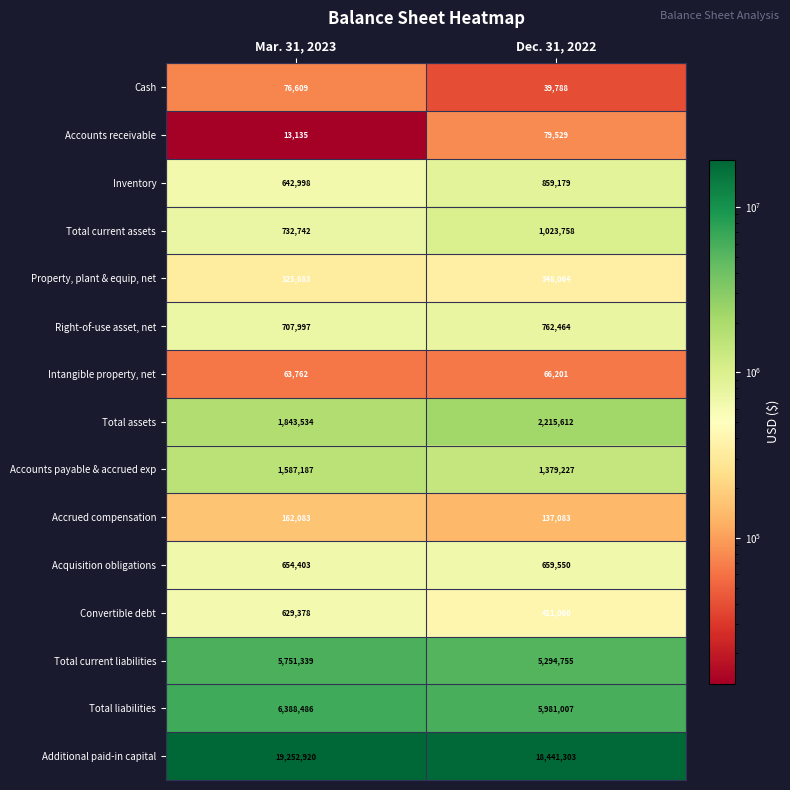

What is the lowest value of the Right-of-use asset, net series?

707997